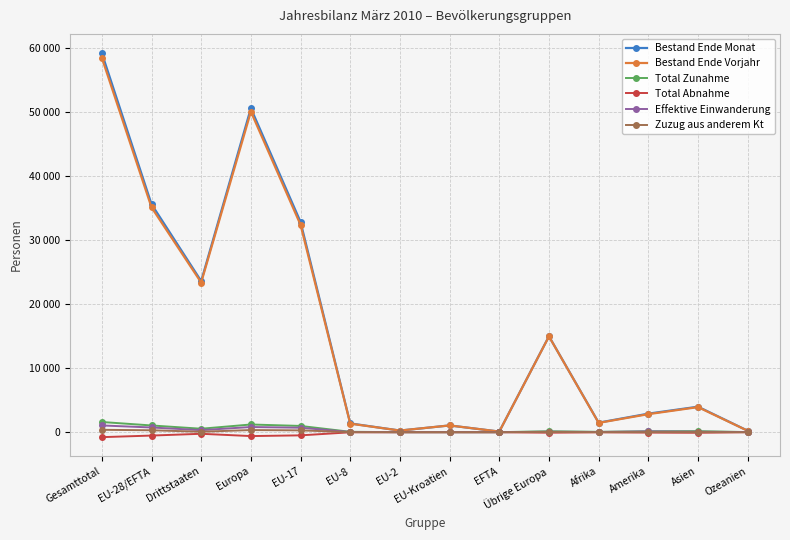

Where is the first local minimum for Bestand Ende Monat?

Drittstaaten